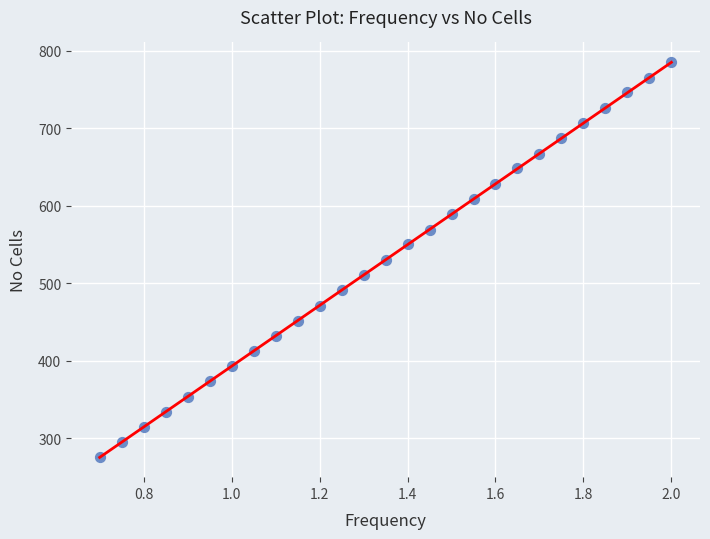

What is the range of Y values (max minus min)?

510